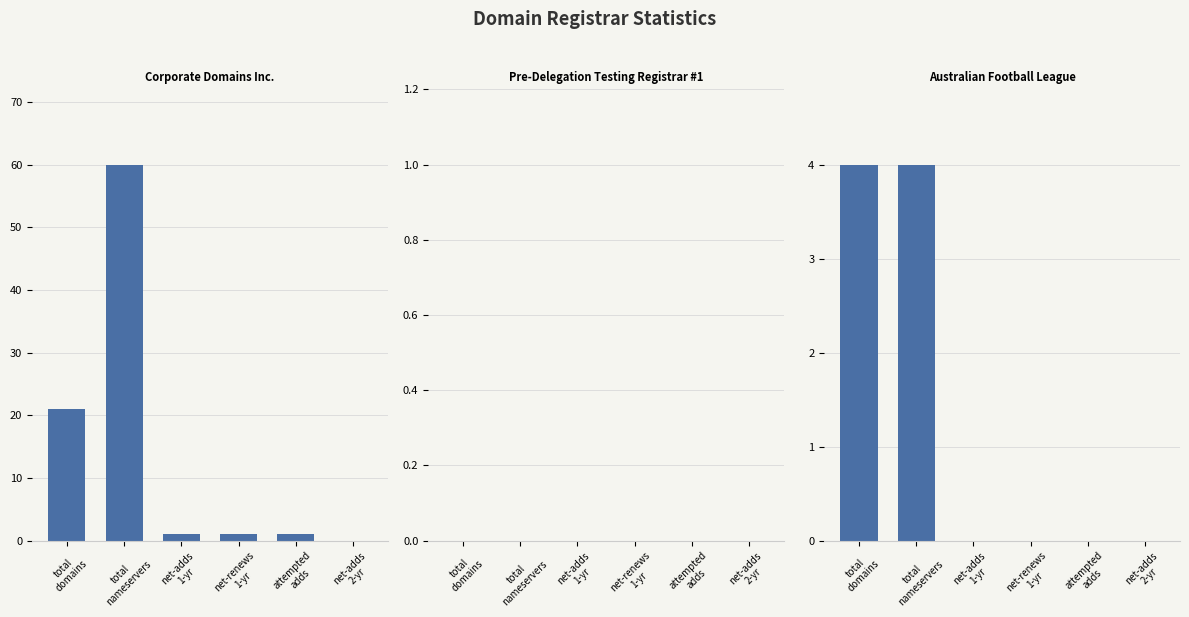

At total
domains, list the series in order from smallest to largest.

Pre-Delegation Testing Registrar #1, Australian Football League, Corporate Domains Inc.